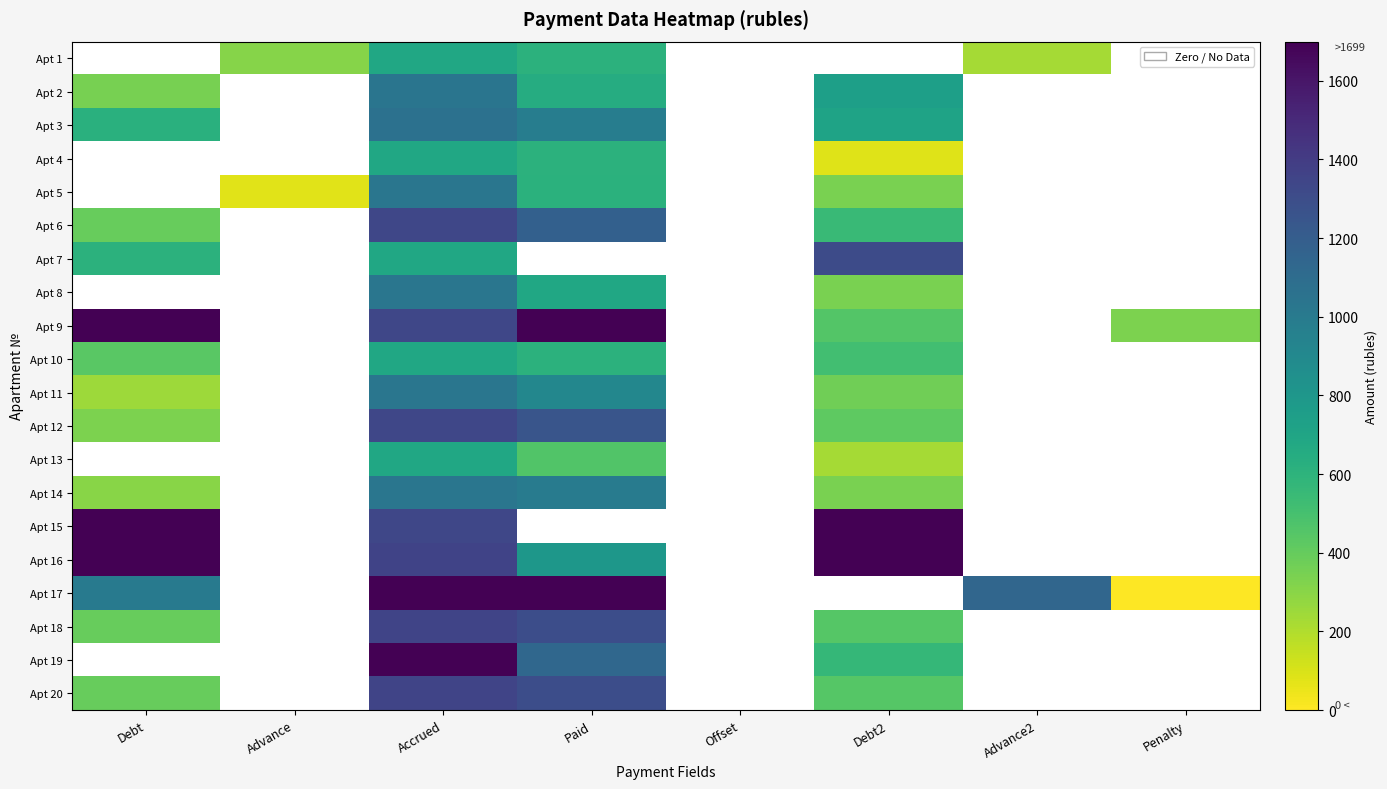

Reading left to right, what are all the values shown in this chart?

Apt 1: Debt=0.0	Advance=311.0	Accrued=690.2	Paid=609.0	Offset=0.0	Debt2=0.0	Advance2=229.8	Penalty=0.0
Apt 2: Debt=349.0	Advance=0.0	Accrued=1038.3	Paid=650.0	Offset=0.0	Debt2=737.5	Advance2=0.0	Penalty=0.0
Apt 3: Debt=620.3	Advance=0.0	Accrued=1064.1	Paid=976.0	Offset=0.0	Debt2=710.4	Advance2=0.0	Penalty=0.0
Apt 4: Debt=0.0	Advance=0.0	Accrued=690.2	Paid=609.0	Offset=0.0	Debt2=81.2	Advance2=0.0	Penalty=0.0
Apt 5: Debt=0.0	Advance=77.8	Accrued=1034.3	Paid=611.7	Offset=0.0	Debt2=344.8	Advance2=0.0	Penalty=0.0
Apt 6: Debt=393.1	Advance=0.0	Accrued=1336.6	Paid=1179.4	Offset=0.0	Debt2=550.5	Advance2=0.0	Penalty=0.0
Apt 7: Debt=609.6	Advance=0.0	Accrued=690.2	Paid=0.0	Offset=0.0	Debt2=1310.9	Advance2=0.0	Penalty=0.0
Apt 8: Debt=0.0	Advance=0.0	Accrued=1034.3	Paid=689.5	Offset=0.0	Debt2=344.9	Advance2=0.0	Penalty=0.0
Apt 9: Debt=3054.7	Advance=0.0	Accrued=1336.6	Paid=3642.9	Offset=0.0	Debt2=451.7	Advance2=0.0	Penalty=338.2
Apt 10: Debt=431.9	Advance=0.0	Accrued=690.2	Paid=609.0	Offset=0.0	Debt2=513.1	Advance2=0.0	Penalty=0.0
Apt 11: Debt=247.9	Advance=0.0	Accrued=1034.3	Paid=912.6	Offset=0.0	Debt2=369.6	Advance2=0.0	Penalty=0.0
Apt 12: Debt=336.9	Advance=0.0	Accrued=1336.6	Paid=1250.0	Offset=0.0	Debt2=423.5	Advance2=0.0	Penalty=0.0
Apt 13: Debt=0.0	Advance=0.0	Accrued=690.2	Paid=460.1	Offset=0.0	Debt2=230.1	Advance2=0.0	Penalty=0.0
Apt 14: Debt=304.2	Advance=0.0	Accrued=1034.3	Paid=993.7	Offset=0.0	Debt2=344.8	Advance2=0.0	Penalty=0.0
Apt 15: Debt=51232.4	Advance=0.0	Accrued=1336.6	Paid=0.0	Offset=0.0	Debt2=53458.0	Advance2=0.0	Penalty=0.0
Apt 16: Debt=16524.2	Advance=0.0	Accrued=1358.5	Paid=800.0	Offset=0.0	Debt2=17339.2	Advance2=0.0	Penalty=0.0
Apt 17: Debt=1002.7	Advance=0.0	Accrued=1704.6	Paid=3843.7	Offset=0.0	Debt2=0.0	Advance2=1136.4	Penalty=1.8
Apt 18: Debt=397.8	Advance=0.0	Accrued=1352.5	Paid=1299.5	Offset=0.0	Debt2=450.8	Advance2=0.0	Penalty=0.0
Apt 19: Debt=0.0	Advance=0.0	Accrued=1694.6	Paid=1129.8	Offset=0.0	Debt2=564.9	Advance2=0.0	Penalty=0.0
Apt 20: Debt=397.8	Advance=0.0	Accrued=1352.5	Paid=1299.5	Offset=0.0	Debt2=450.8	Advance2=0.0	Penalty=0.0